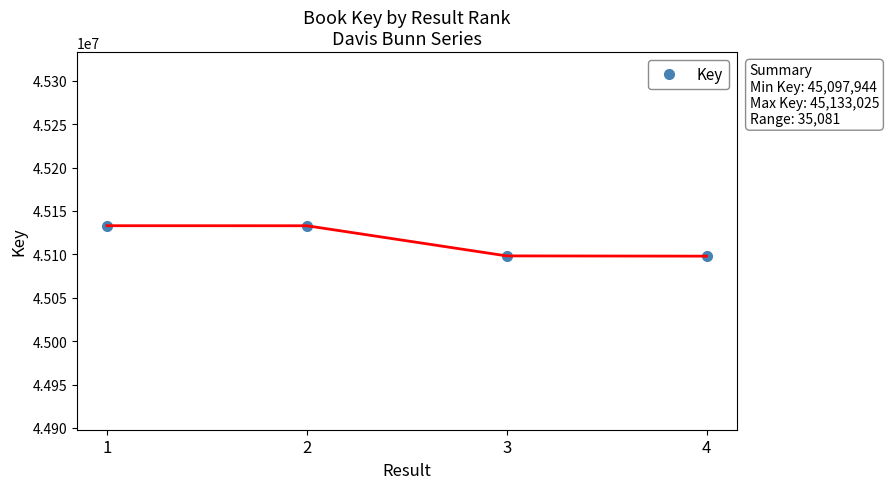

True or false: the data has more than 2 interior local peaks.

False